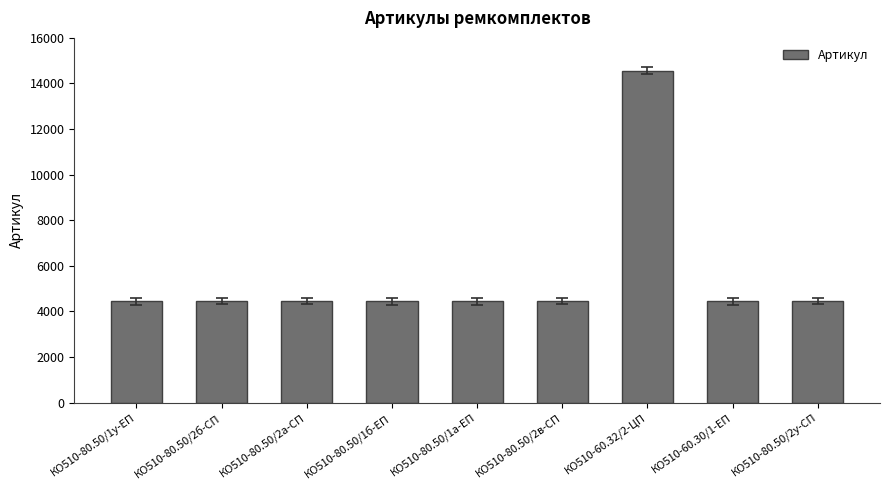

What is the approximate value at КО510-80.50/2а-СП, to the nearest 50?

4450